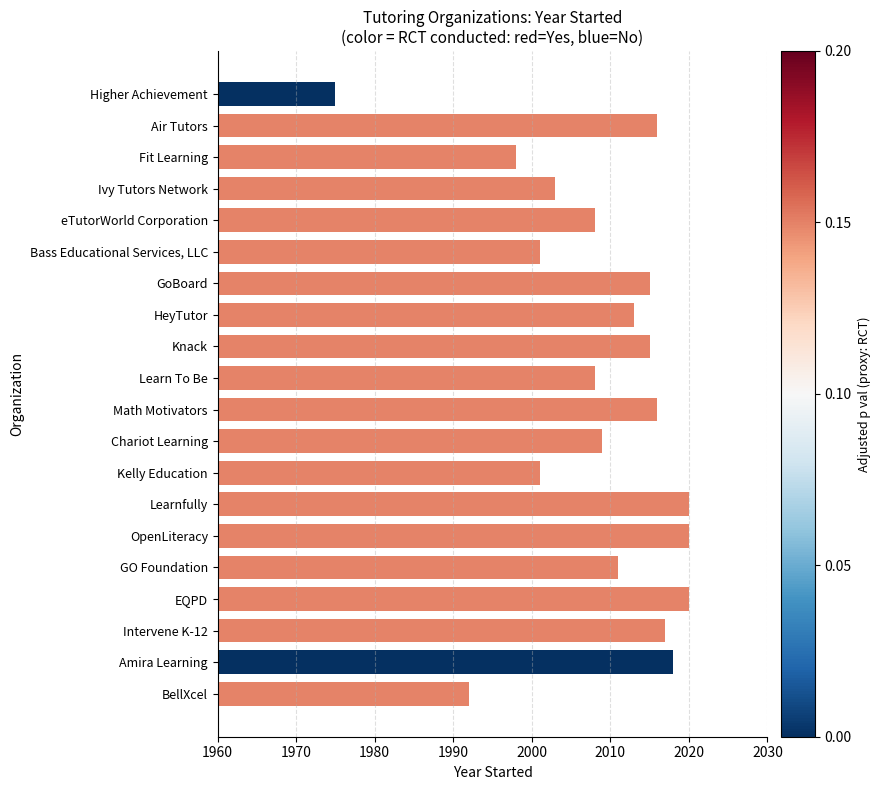

What is the maximum value shown in the chart?

2020